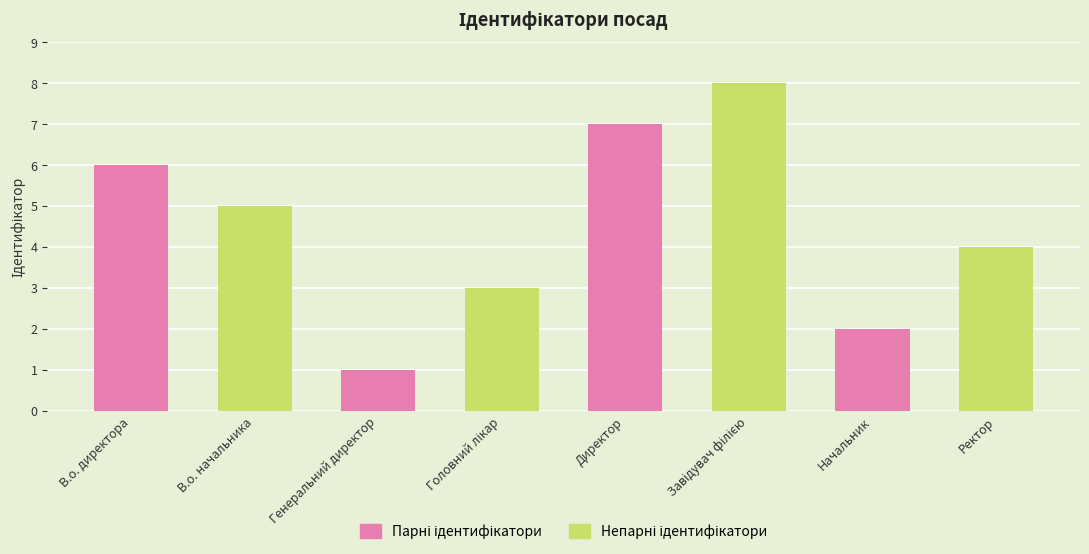

Which category has the lowest value across all series?

Генеральний директор